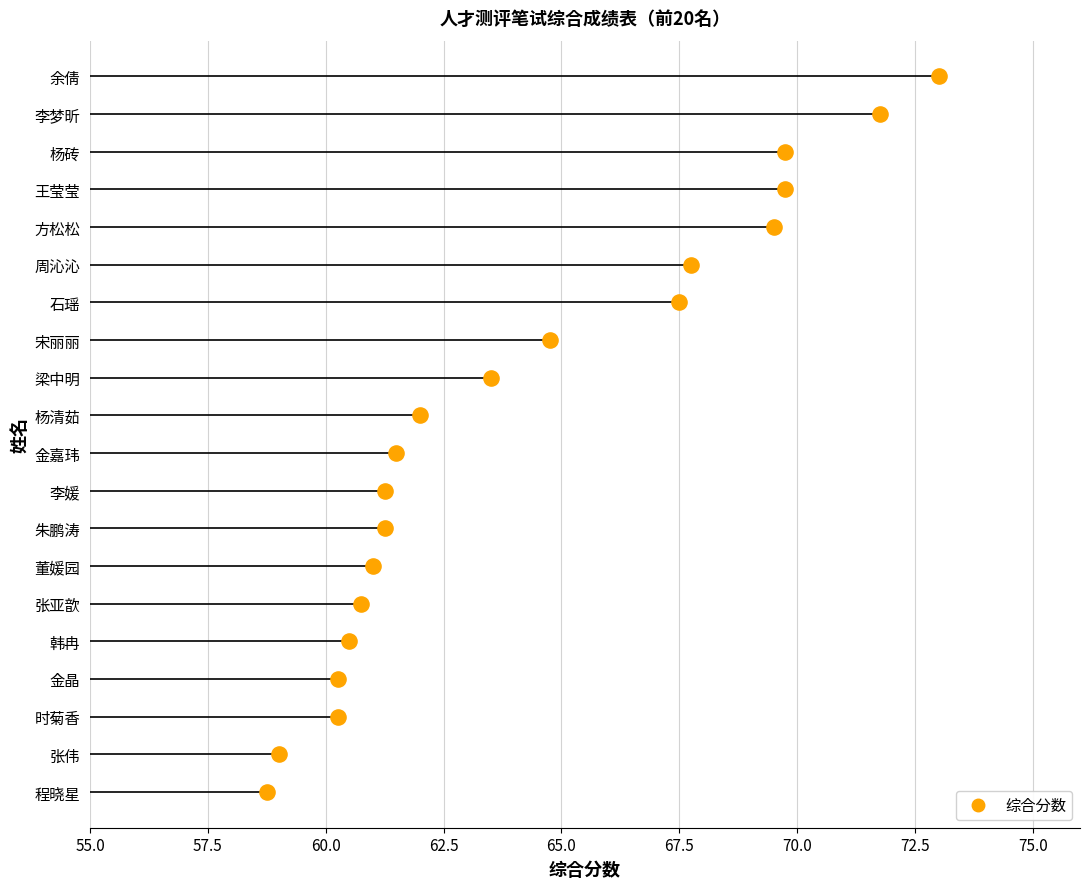

What is the change in value from 李梦昕 to 王莹莹?

-2.0